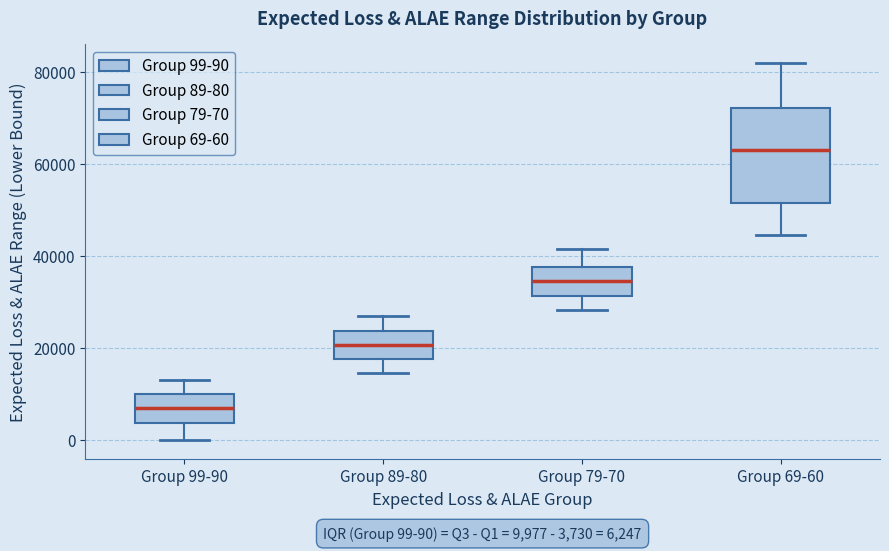

Which box has the lowest median line?

Group 99-90